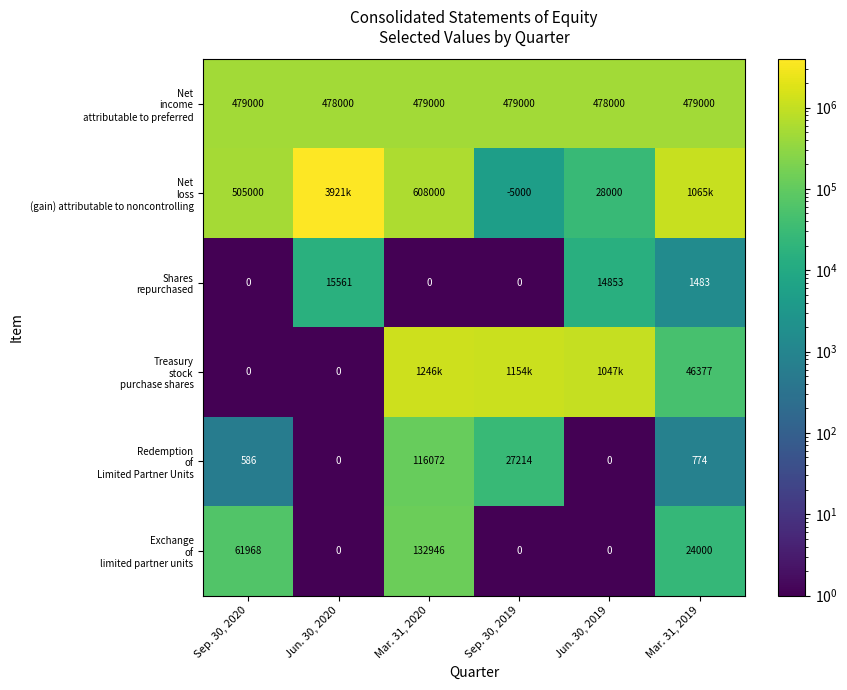

The Net loss (gain) attributable to noncontrolling series shows 3921000 at Jun. 30, 2020. True or false?

True